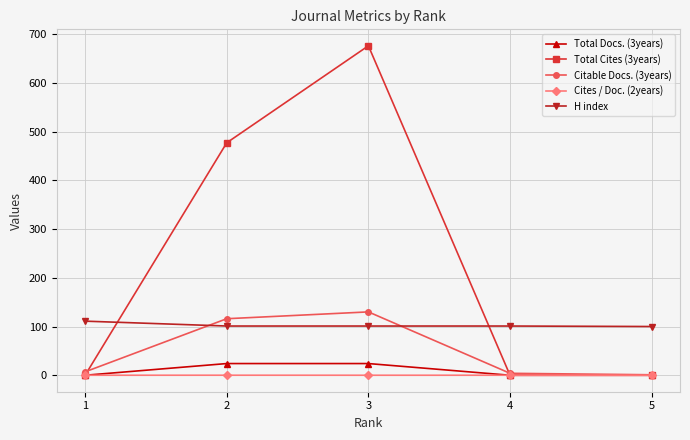

The value of Total Docs. (3years) at 1 is 0.0. True or false?

True